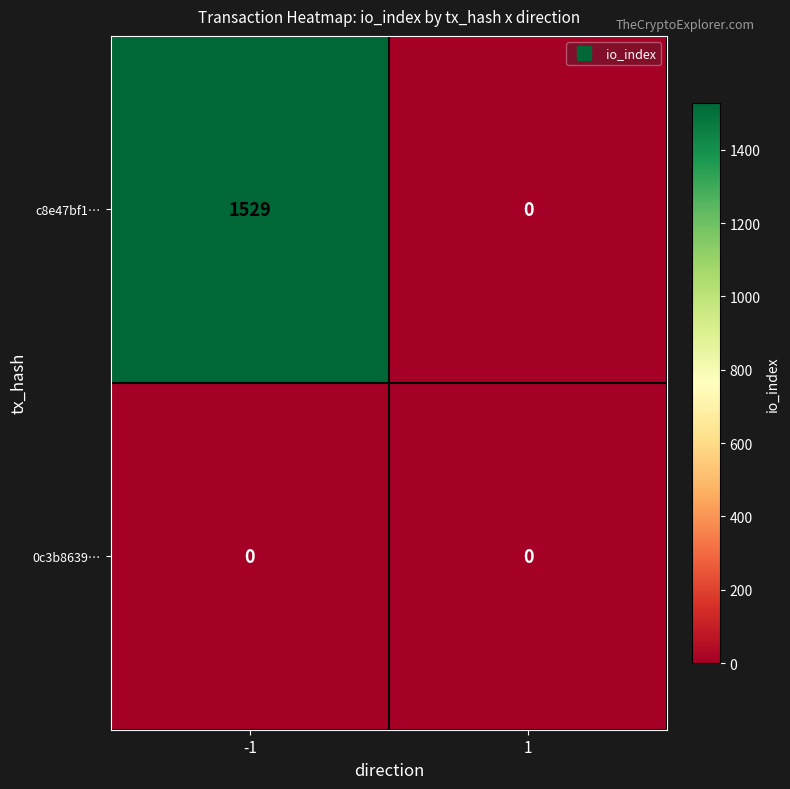

What is the highest value of the c8e47bf1… series?

1529